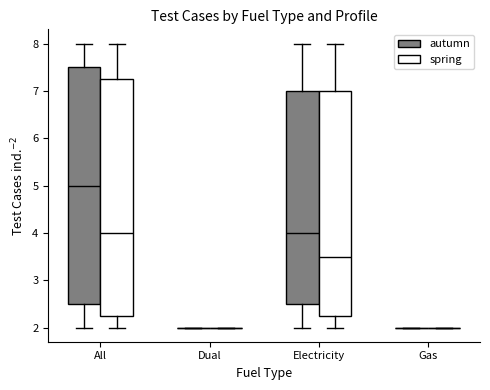

Reading left to right, read every box against the y-axis: the position of its median line, the range the box covers, and the ends of its whiskers. The values are not printed on the chart, so give them approximately, as read against the axis.

All (autumn): median 5.0, box 2.5 to 7.5, whiskers 2.0 to 8.0
All (spring): median 4.0, box 2.3 to 7.3, whiskers 2.0 to 8.0
Dual (autumn): box collapsed to a line at 2.0, whiskers 2.0 to 2.0
Dual (spring): box collapsed to a line at 2.0, whiskers 2.0 to 2.0
Electricity (autumn): median 4.0, box 2.5 to 7.0, whiskers 2.0 to 8.0
Electricity (spring): median 3.5, box 2.3 to 7.0, whiskers 2.0 to 8.0
Gas (autumn): box collapsed to a line at 2.0, whiskers 2.0 to 2.0
Gas (spring): box collapsed to a line at 2.0, whiskers 2.0 to 2.0